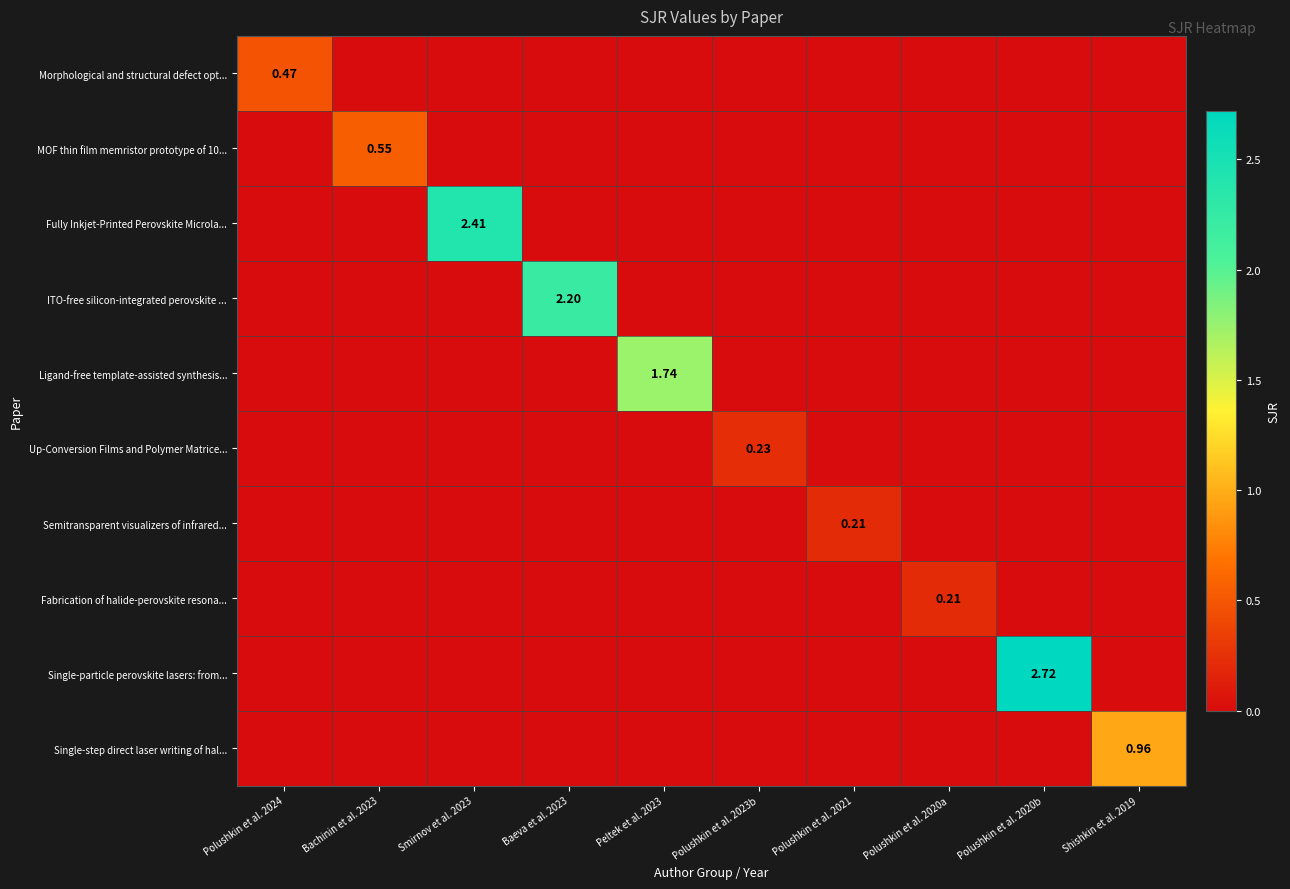

Which category has the highest value across all series?

Polushkin et al. 2020b